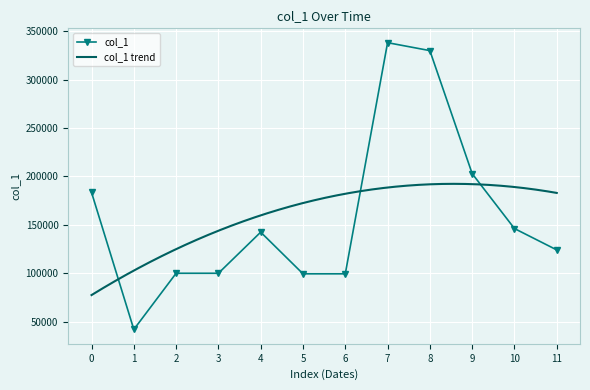

What is the lowest value of the col_1 series?

41930.0